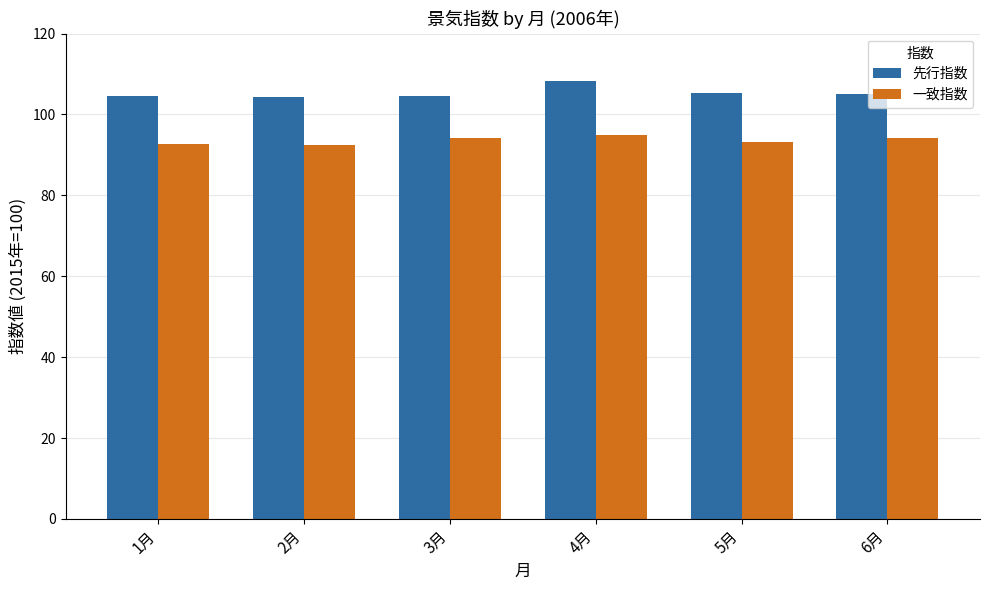

How many values in the 一致指数 series are below 94?

3